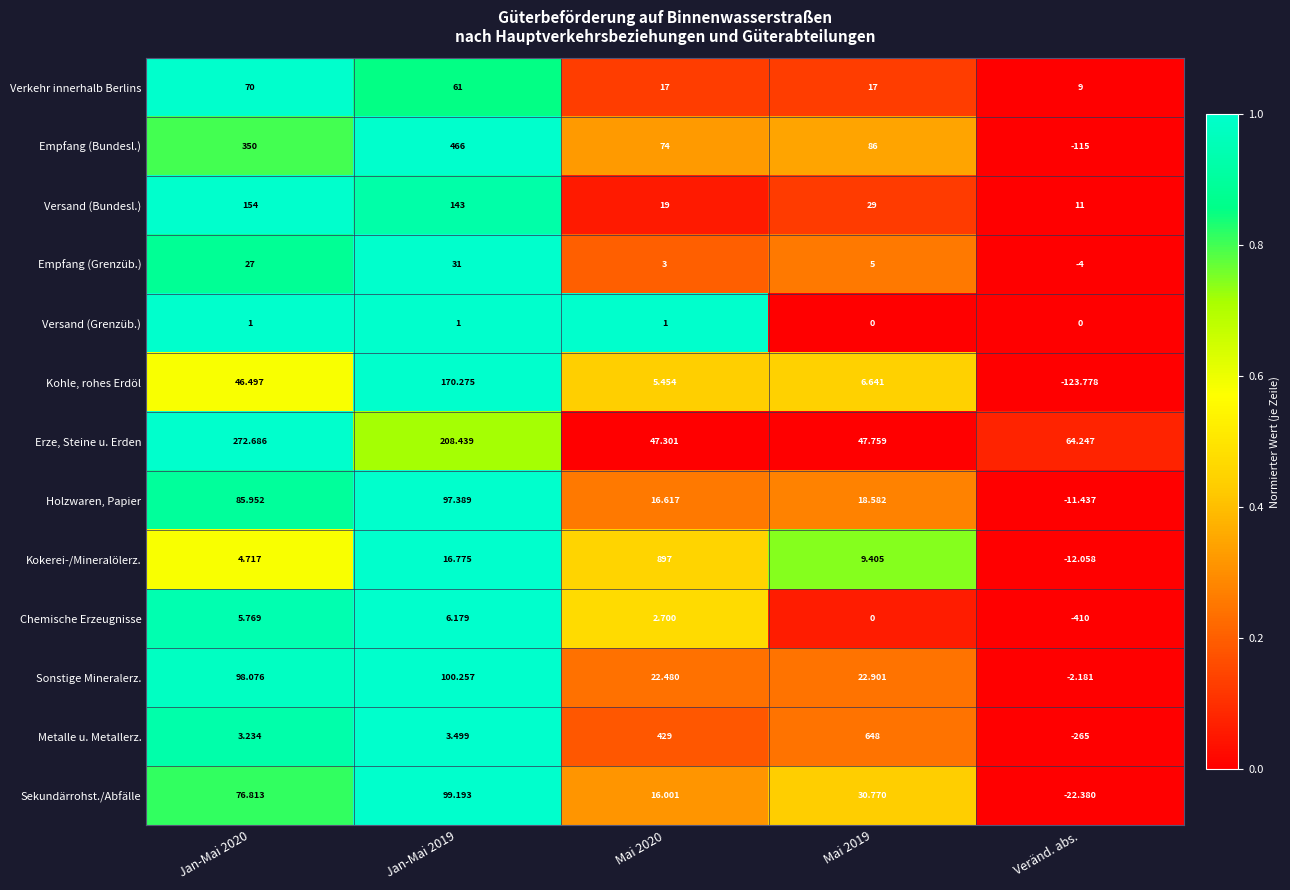

List the series in order of their peak value, lowest first.

Versand (Grenzüb.), Chemische Erzeugnisse, Empfang (Grenzüb.), Verkehr innerhalb Berlins, Holzwaren, Papier, Sekundärrohst./Abfälle, Sonstige Mineralerz., Versand (Bundesl.), Kohle, rohes Erdöl, Erze, Steine u. Erden, Empfang (Bundesl.), Metalle u. Metallerz., Kokerei-/Mineralölerz.